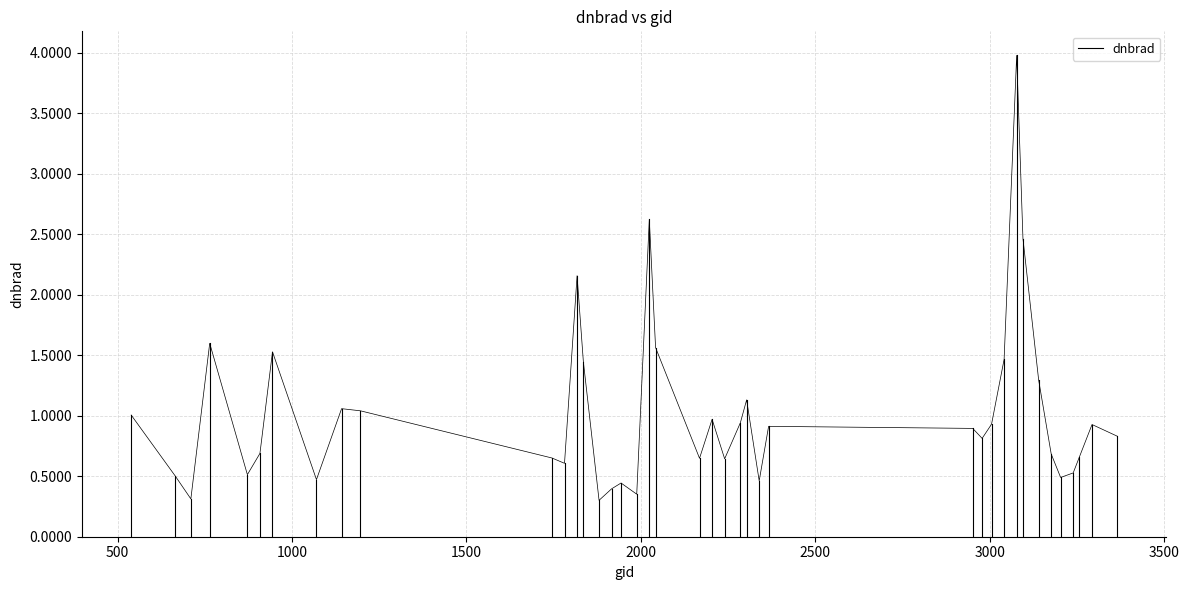

True or false: the data shows 0.3 at 500.

False